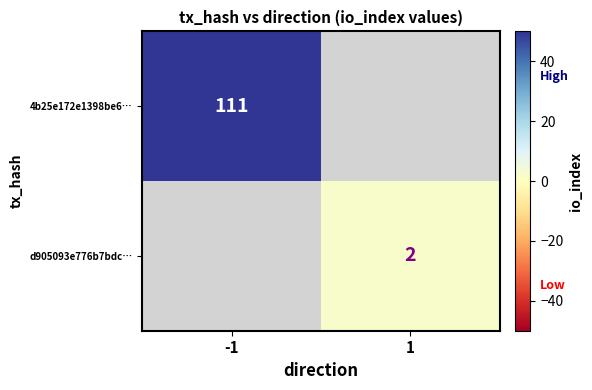

How many categories are shown in the chart?

2